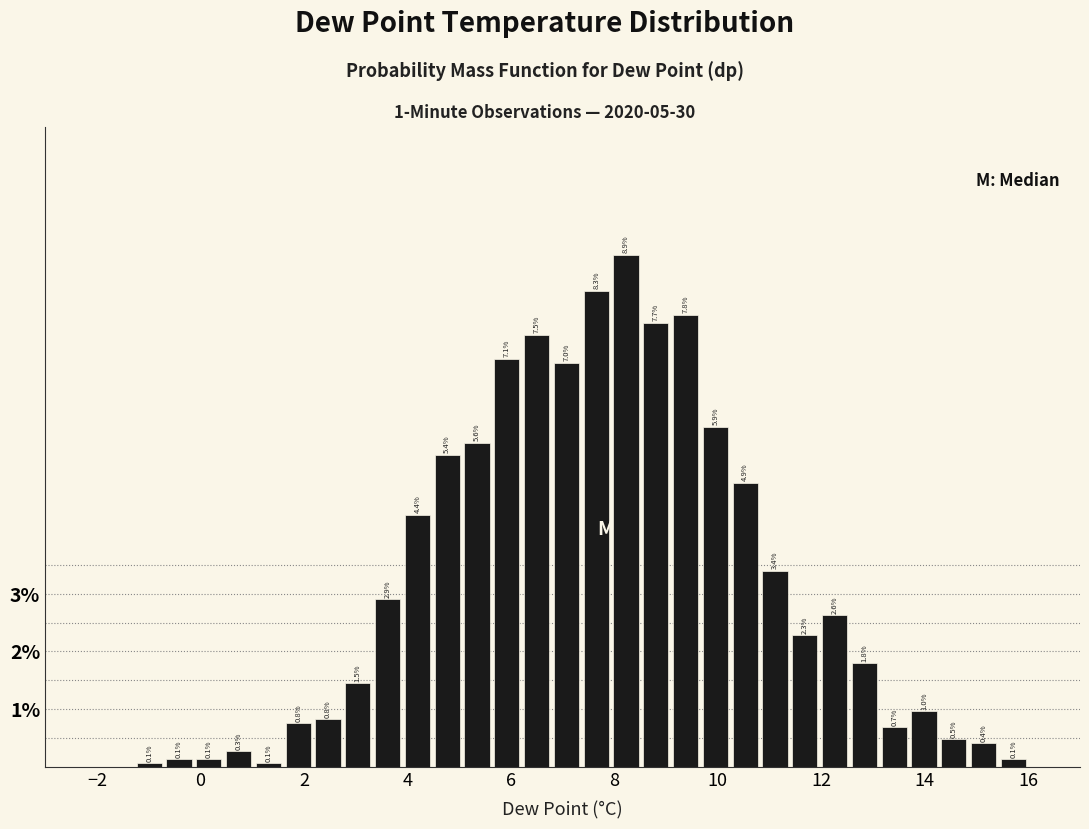

Around what value on the x-axis is the tallest bar? Give the approximate position of its centre, as read against the axis.

8.2